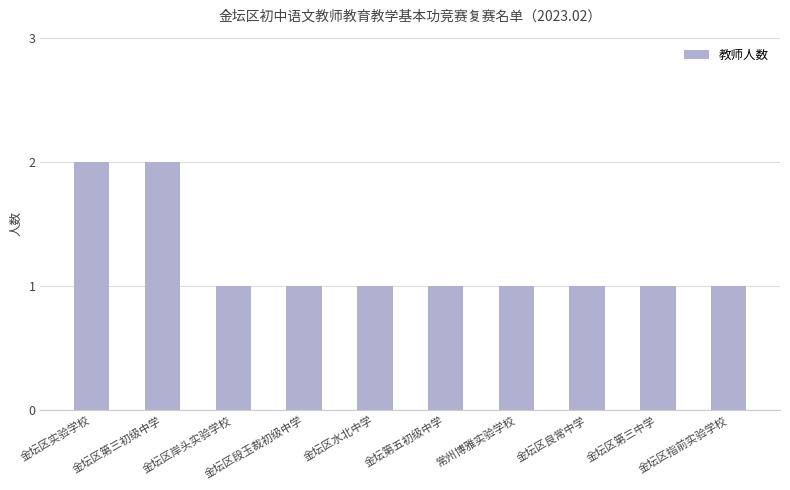

What is the difference between the maximum and second lowest values?

1